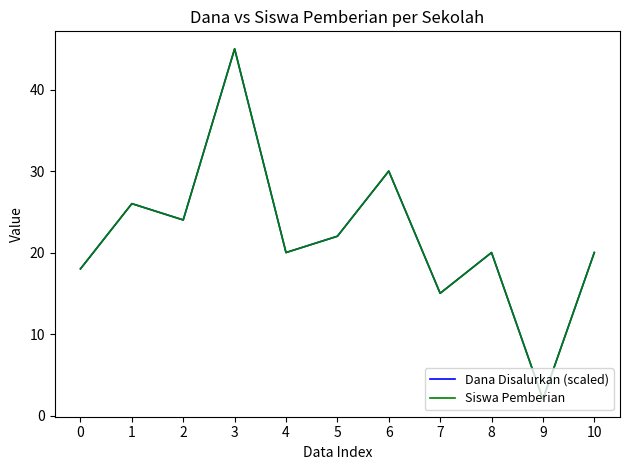

How many interior local peaks does the Siswa Pemberian series have?

4